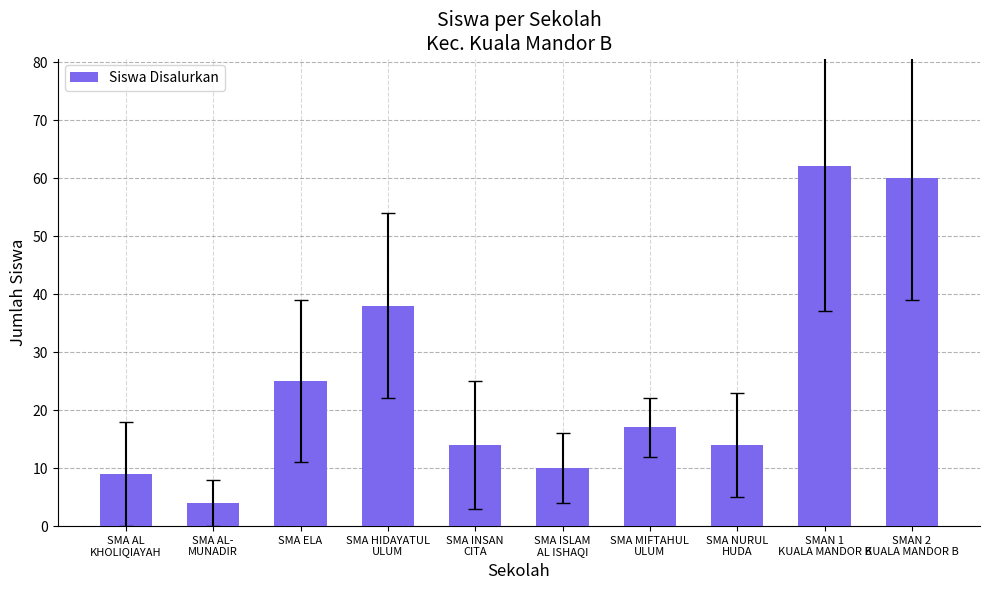

True or false: the data shows 25 at SMA ELA.

True